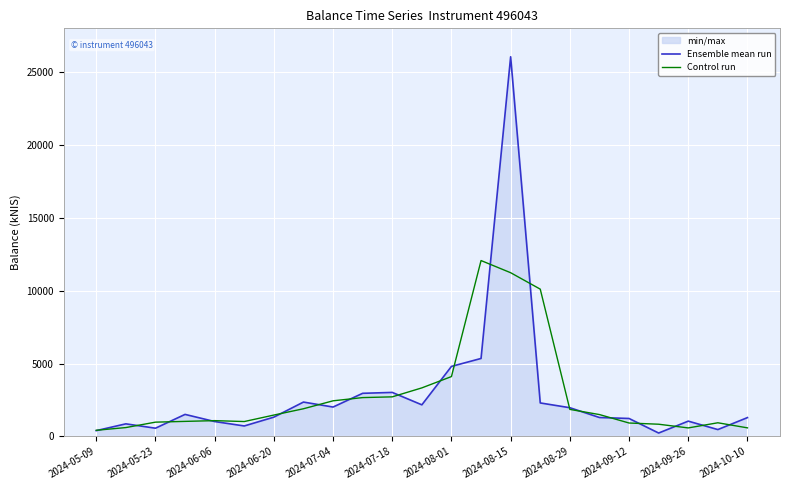

Which label corresponds to the largest value in the chart?

2024-08-15